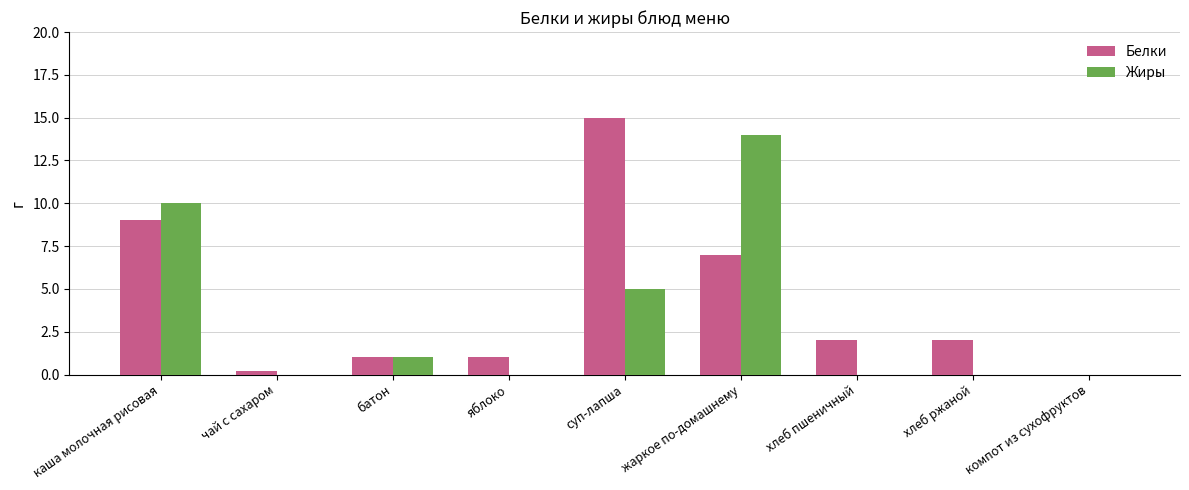

Which label corresponds to the largest value in the chart?

суп-лапша